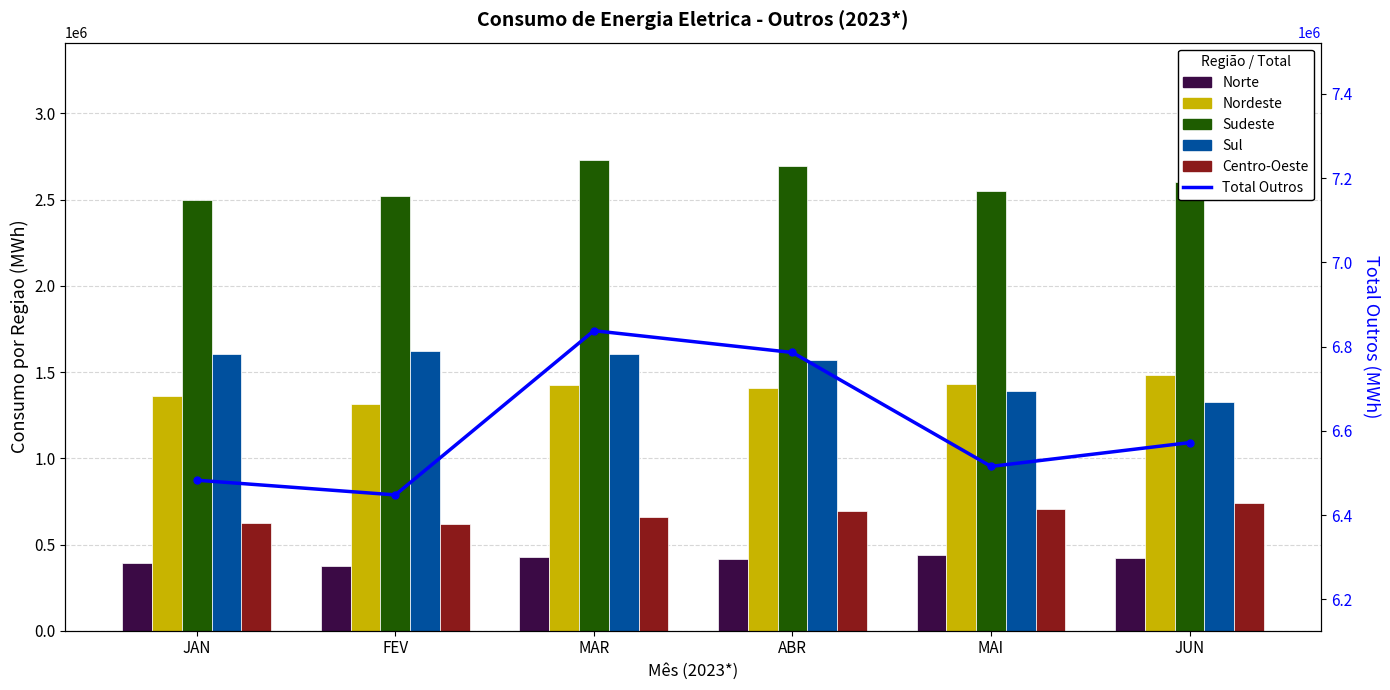

What is the greatest value displayed?

6837842.6